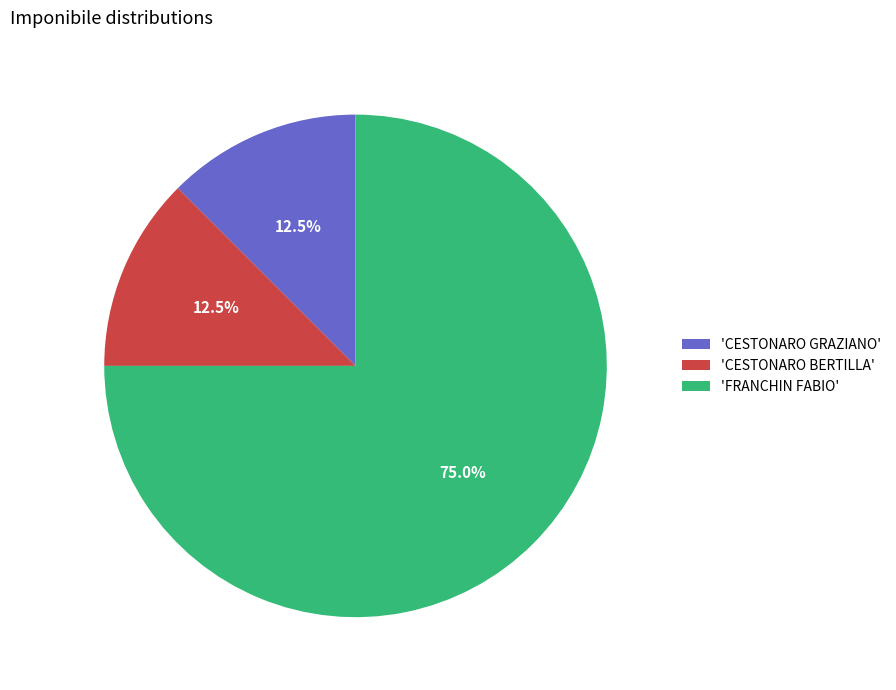

Which category has the biggest portion of the pie?

'FRANCHIN FABIO'